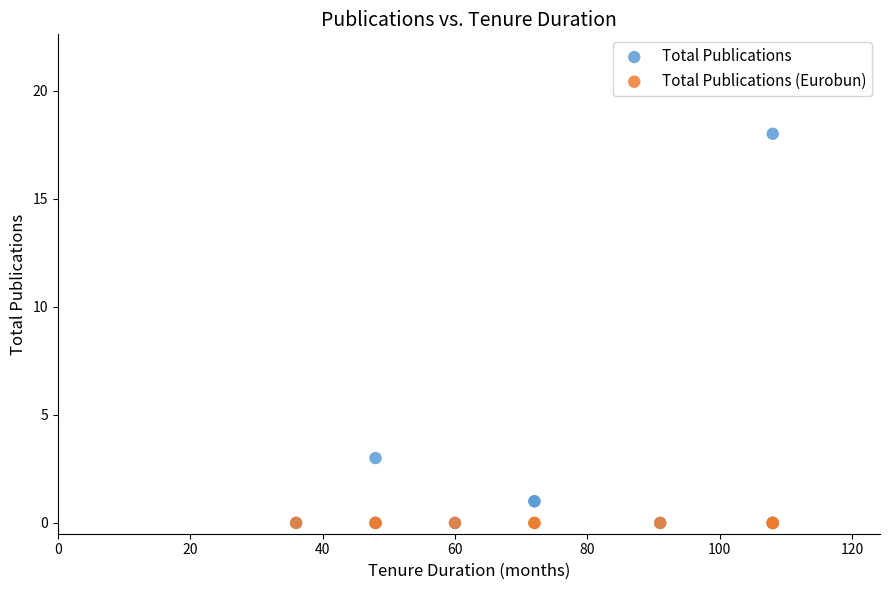

In the Total Publications series, what Y value is closest to 9?

3